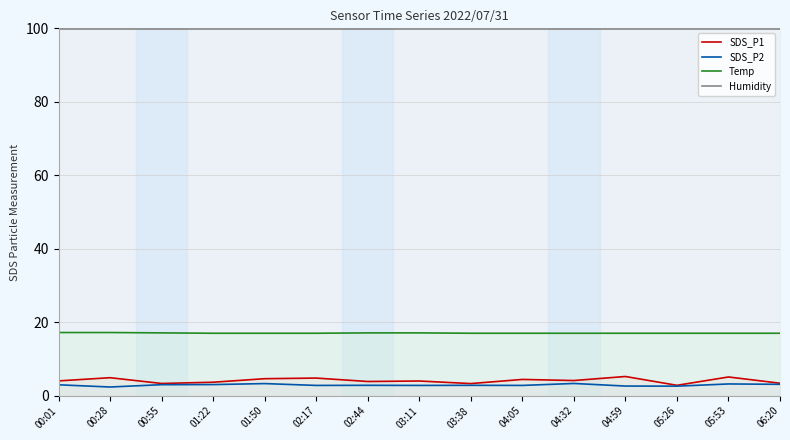

At which label does SDS_P2 reach its peak?

04:32